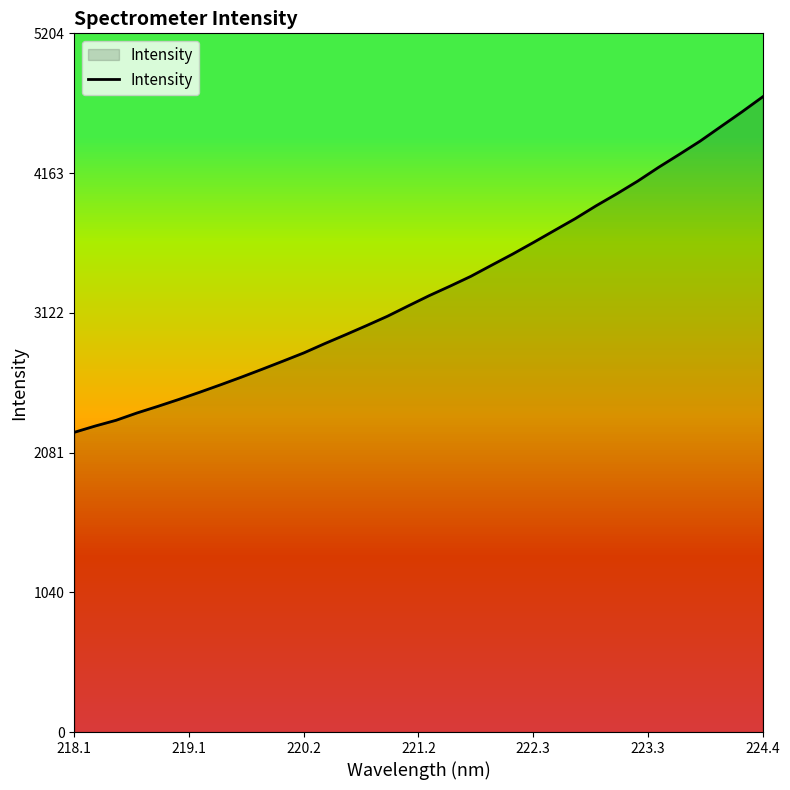

What is the minimum value shown in the chart?

2232.5